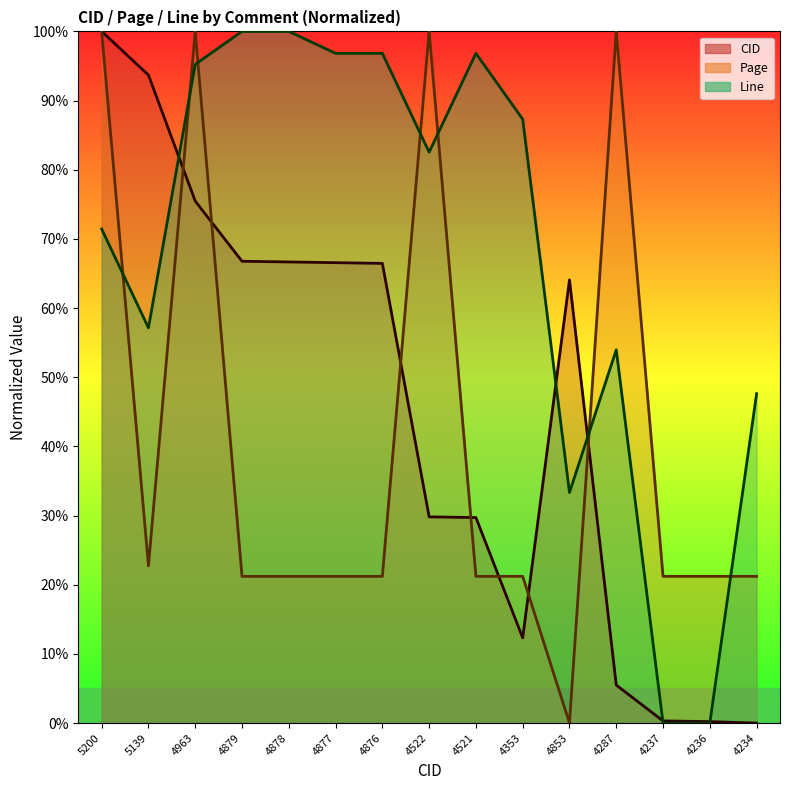

How many values in the CID series exceed 64?

8